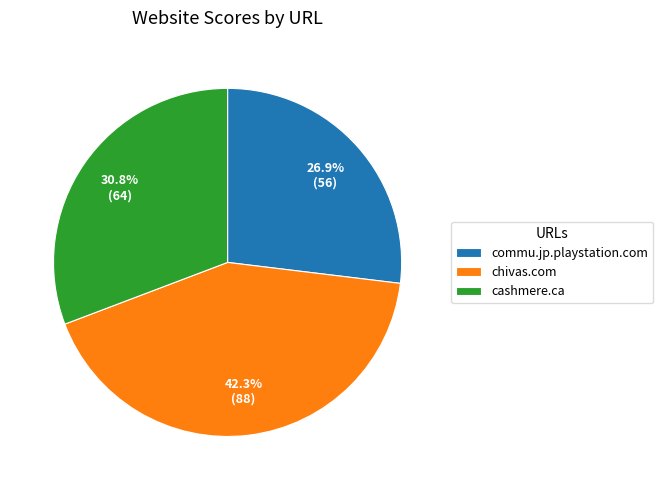

To the nearest percent, what percentage of the pie is chivas.com?

42%